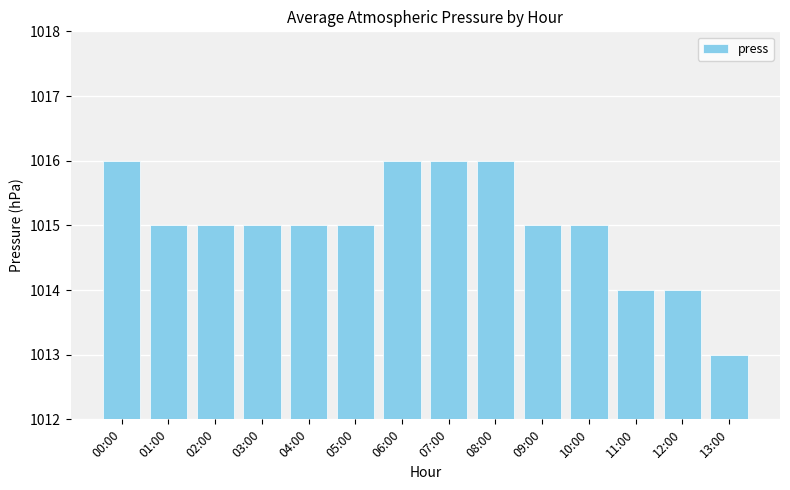

What is the change in value from 02:00 to 06:00?

+1